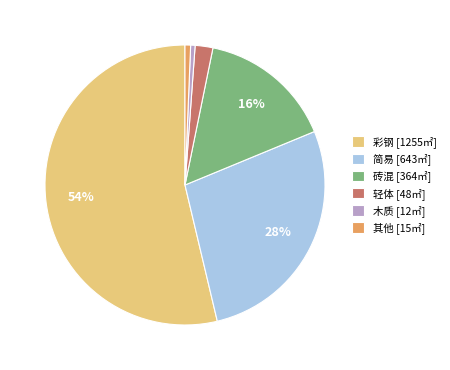

Count the number of slices in the pie.

6